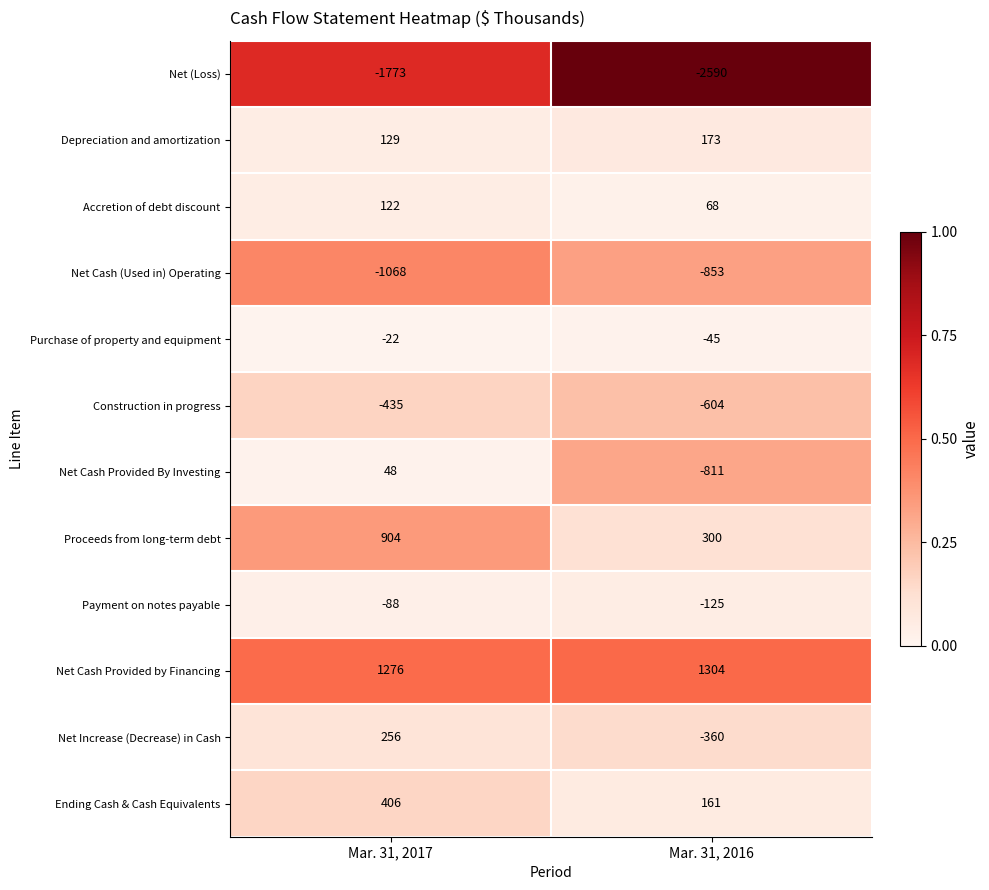

What is the sum of the Payment on notes payable values at Mar. 31, 2017 and Mar. 31, 2016?

-213